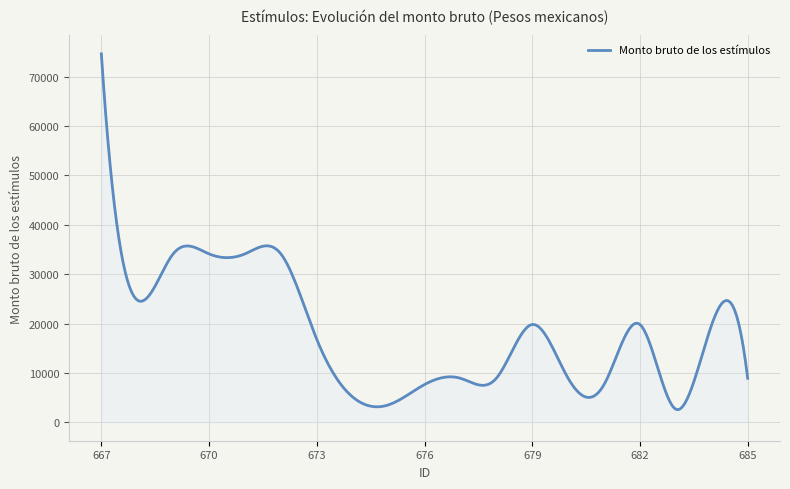

What is the smallest value displayed?

2568.2